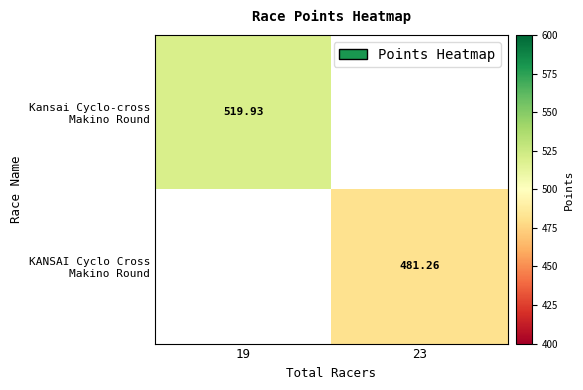

At which label does Kansai Cyclo-cross Makino Round first exceed 519?

19